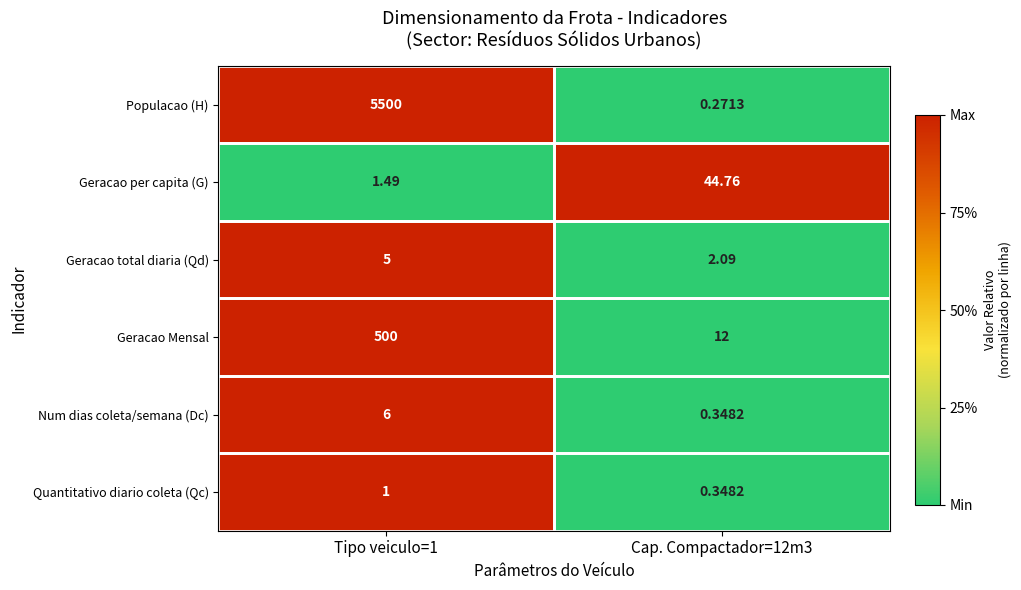

Rank the series at Tipo veiculo=1 from highest to lowest value.

Populacao (H), Geracao Mensal, Num dias coleta/semana (Dc), Geracao total diaria (Qd), Geracao per capita (G), Quantitativo diario coleta (Qc)